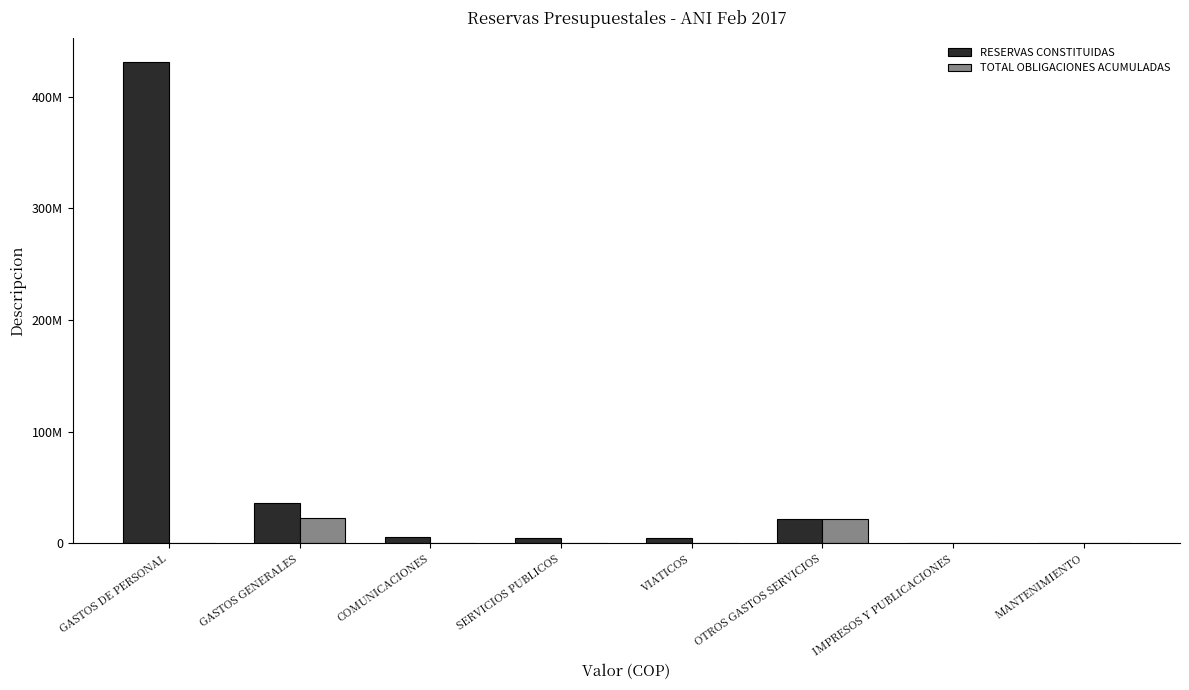

What are all the series names shown in the legend?

RESERVAS CONSTITUIDAS, TOTAL OBLIGACIONES ACUMULADAS